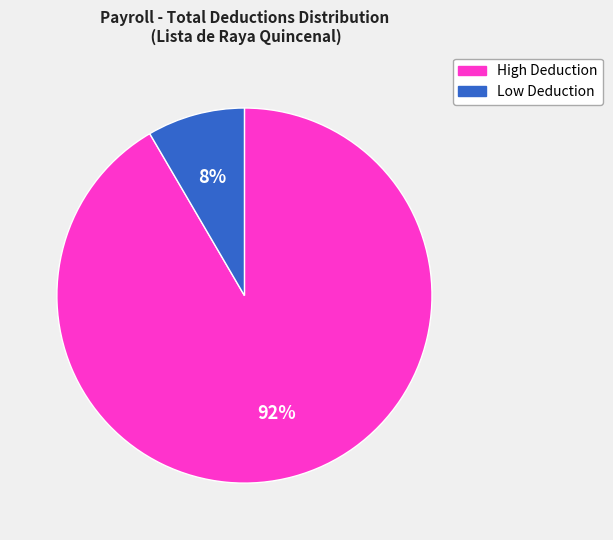

To the nearest percent, what is the average slice percentage?

50%